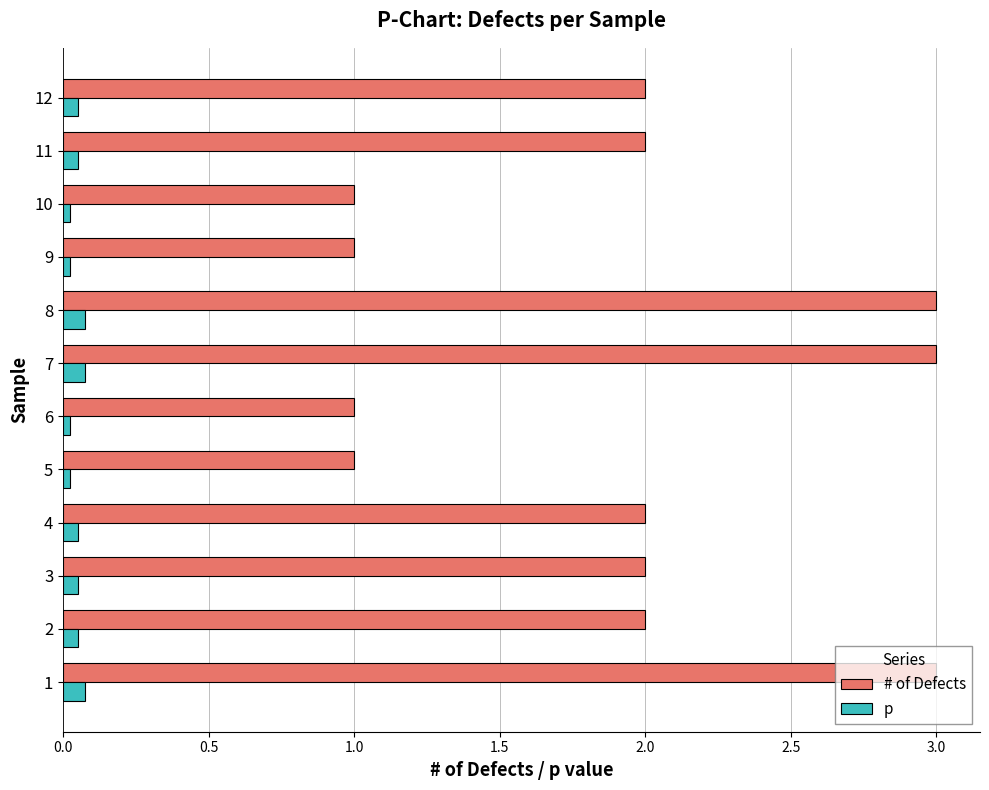

Rank the series by their maximum value, from highest to lowest.

# of Defects, p